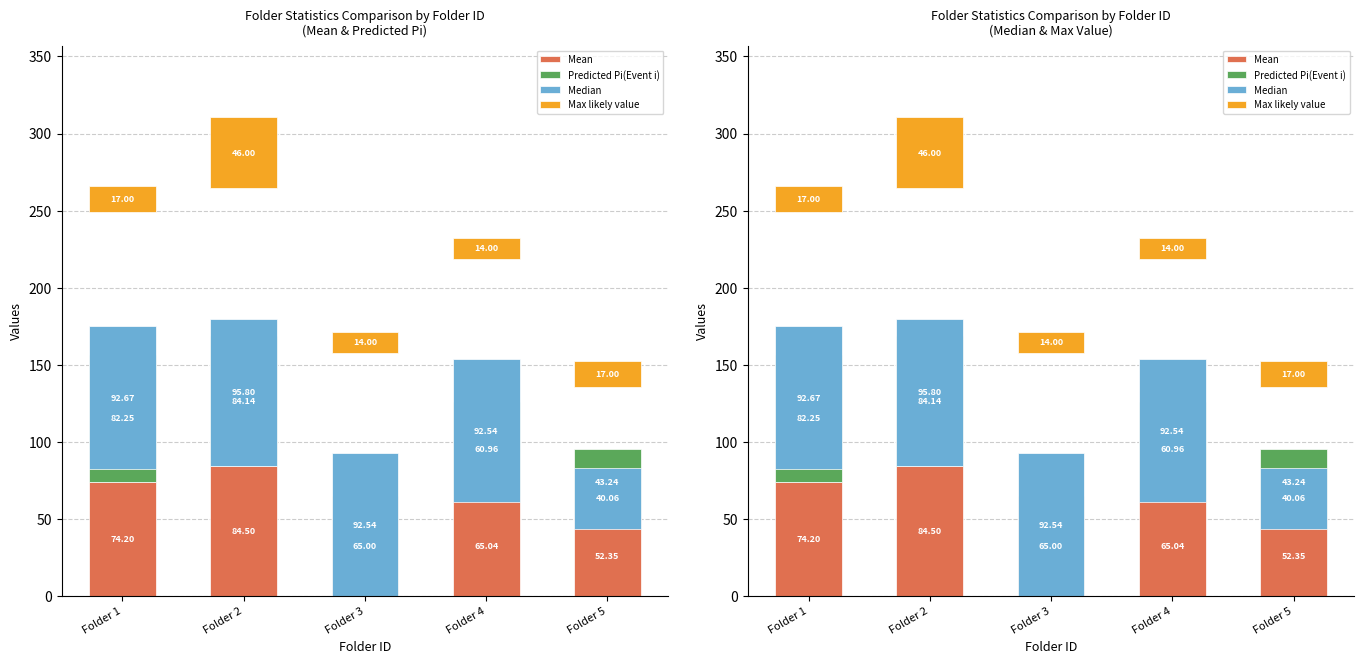

What is the difference between the second highest and minimum values in the Mean series?

21.8